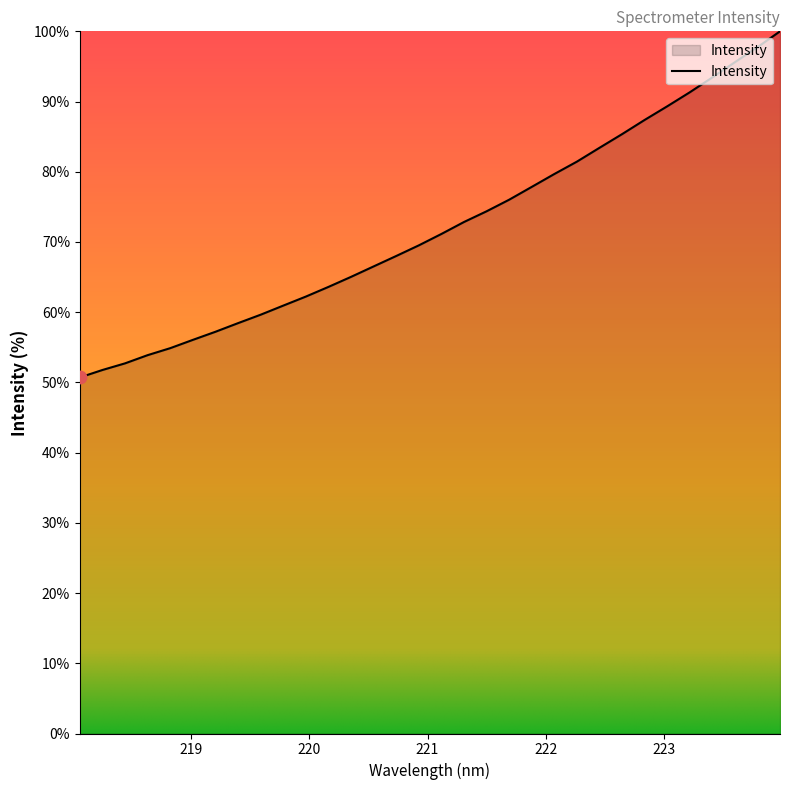

What is the difference between the maximum and minimum values?

49.3